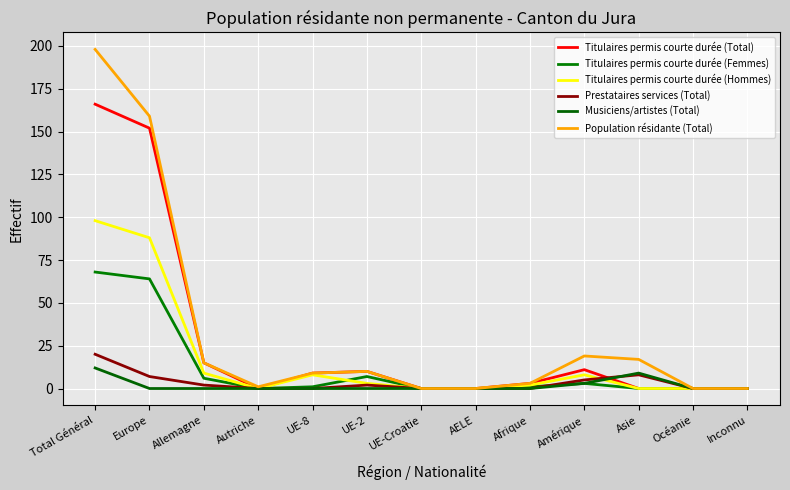

Does the chart have visible grid lines?

Yes